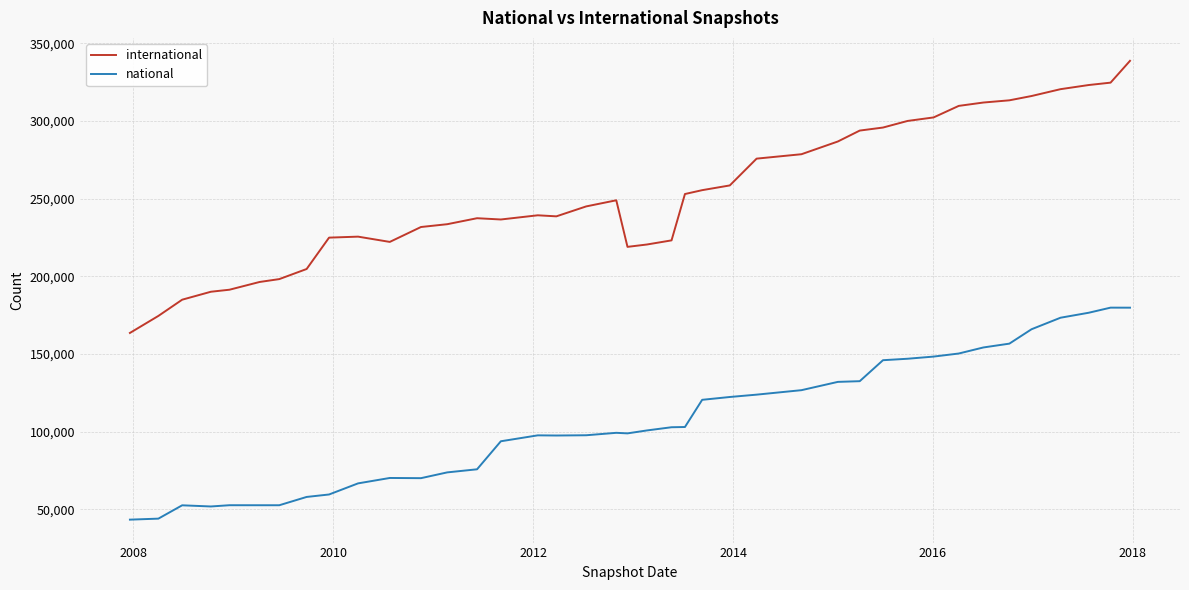

List the series in order of their peak value, highest first.

international, national